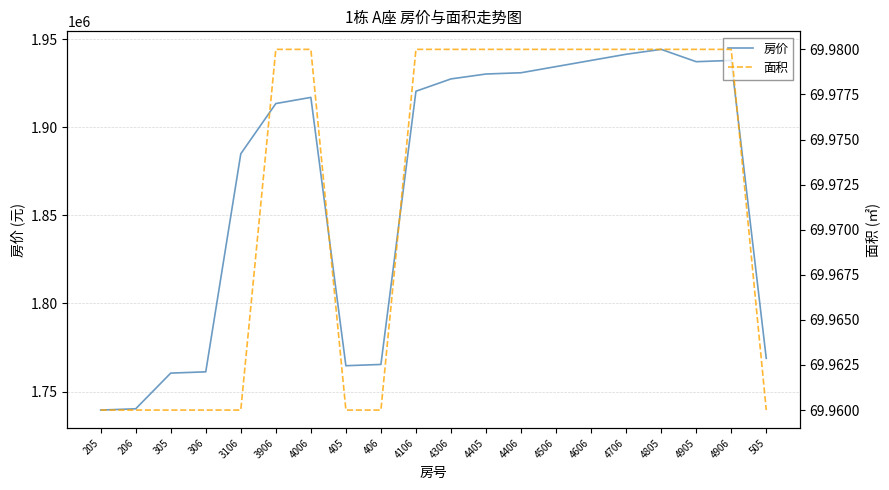

The value of 面积 at 4405 is 70.0. True or false?

True